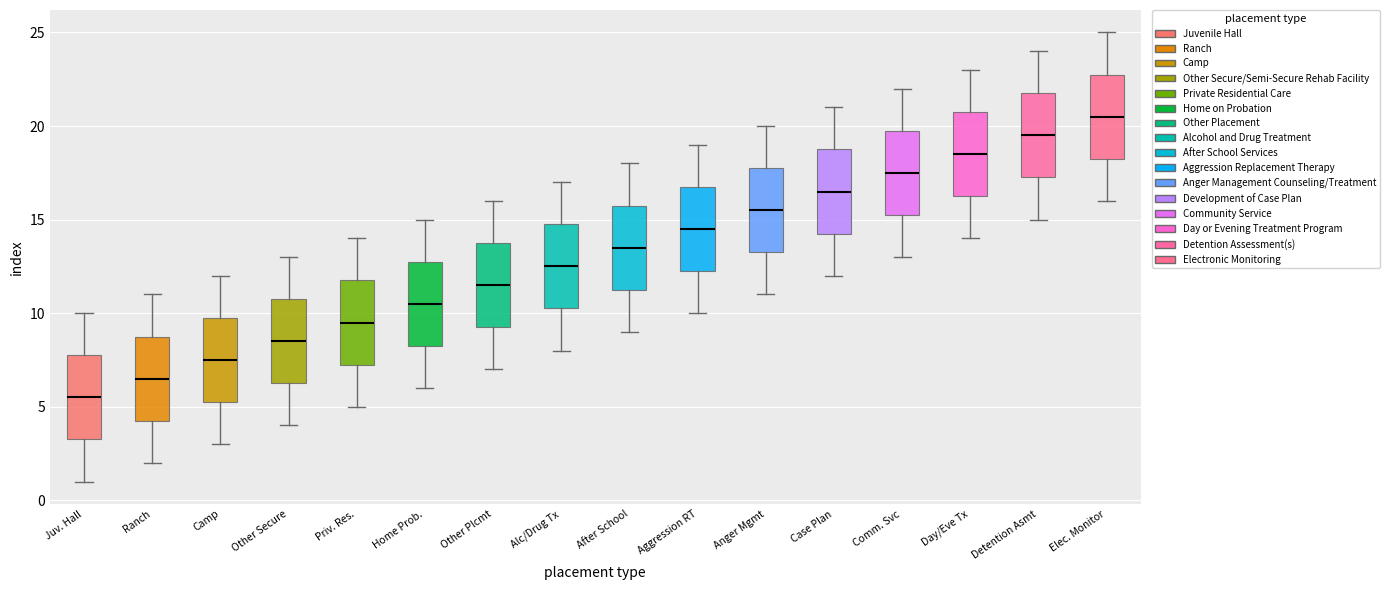

Reading left to right, transcribe this box plot: for each box, give where its median line is, the range the box spans, and where its two whiskers end, as read against the y-axis. The values are not printed on the chart, so give them approximately, as read against the axis.

Juv. Hall: median 5.5, box 3.5 to 8.0, whiskers 1.0 to 10.0
Ranch: median 6.5, box 4.5 to 9.0, whiskers 2.0 to 11.0
Camp: median 7.5, box 5.5 to 10.0, whiskers 3.0 to 12.0
Other Secure: median 8.5, box 6.5 to 11.0, whiskers 4.0 to 13.0
Priv. Res.: median 9.5, box 7.5 to 12.0, whiskers 5.0 to 14.0
Home Prob.: median 10.5, box 8.5 to 13.0, whiskers 6.0 to 15.0
Other Plcmt: median 11.5, box 9.5 to 14.0, whiskers 7.0 to 16.0
Alc/Drug Tx: median 12.5, box 10.5 to 15.0, whiskers 8.0 to 17.0
After School: median 13.5, box 11.5 to 16.0, whiskers 9.0 to 18.0
Aggression RT: median 14.5, box 12.5 to 17.0, whiskers 10.0 to 19.0
Anger Mgmt: median 15.5, box 13.5 to 18.0, whiskers 11.0 to 20.0
Case Plan: median 16.5, box 14.5 to 19.0, whiskers 12.0 to 21.0
Comm. Svc: median 17.5, box 15.5 to 20.0, whiskers 13.0 to 22.0
Day/Eve Tx: median 18.5, box 16.5 to 21.0, whiskers 14.0 to 23.0
Detention Asmt: median 19.5, box 17.5 to 22.0, whiskers 15.0 to 24.0
Elec. Monitor: median 20.5, box 18.5 to 23.0, whiskers 16.0 to 25.0